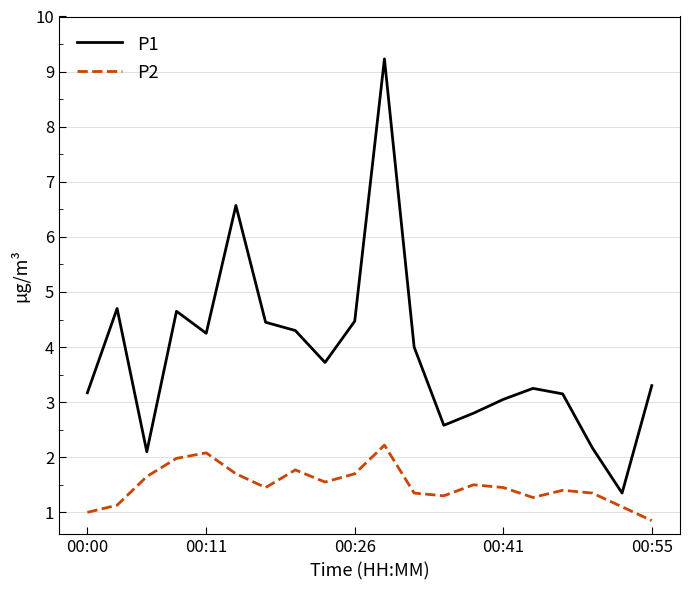

How many interior local valleys does the P2 series have?

4